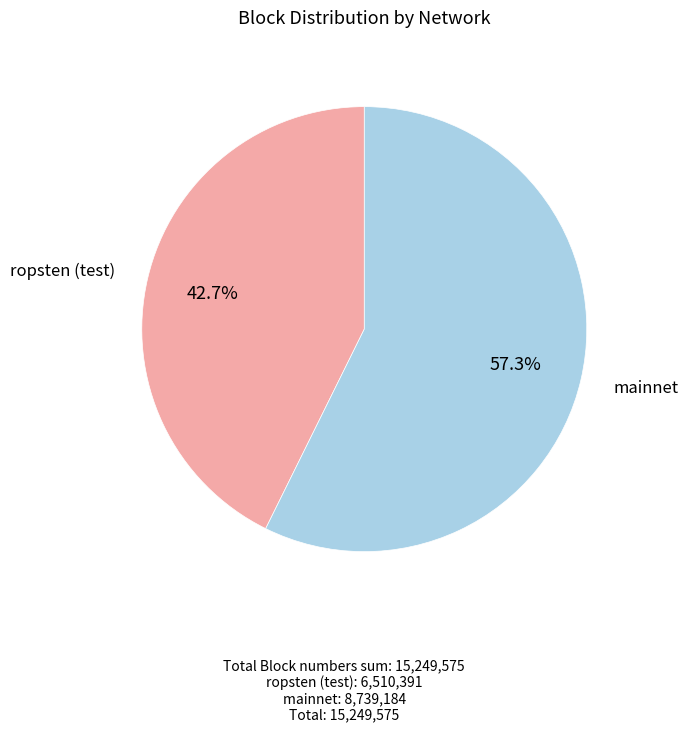

Is there a majority slice in this chart?

Yes